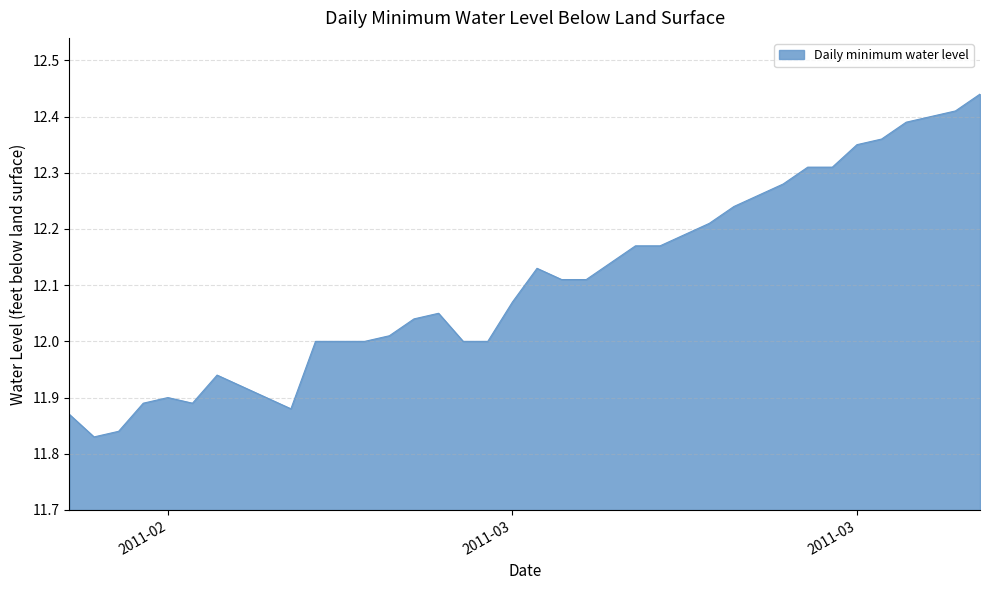

What is the difference between the maximum and minimum values?

0.6